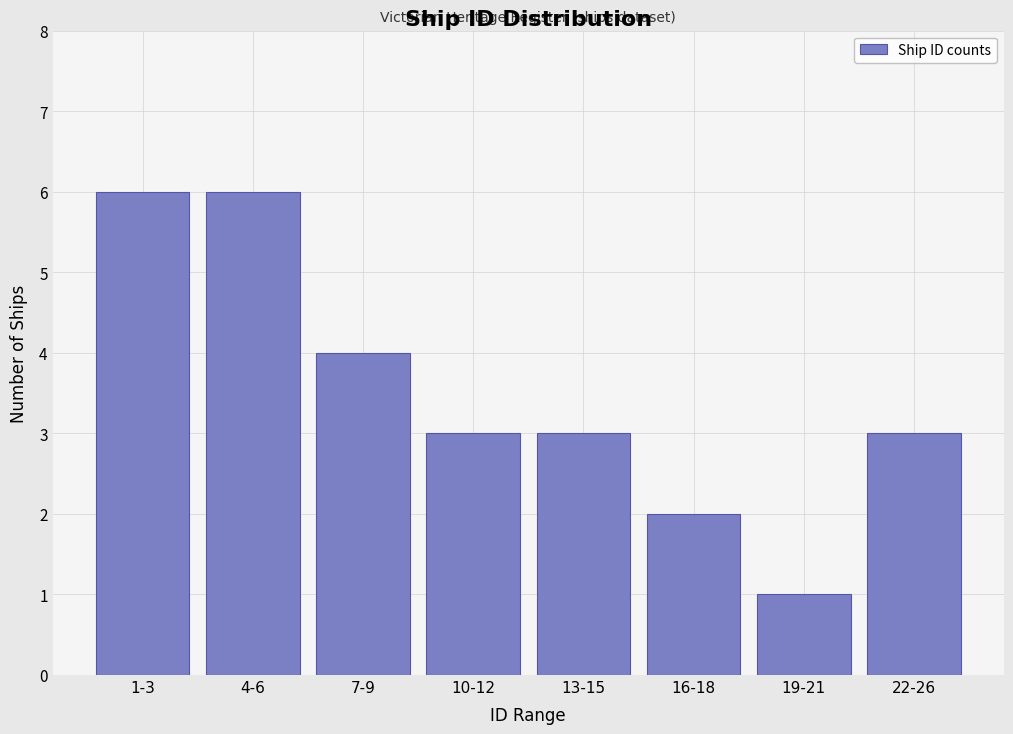

Reading right to left, what are all the values shown in this chart?

3	1	2	3	3	4	6	6